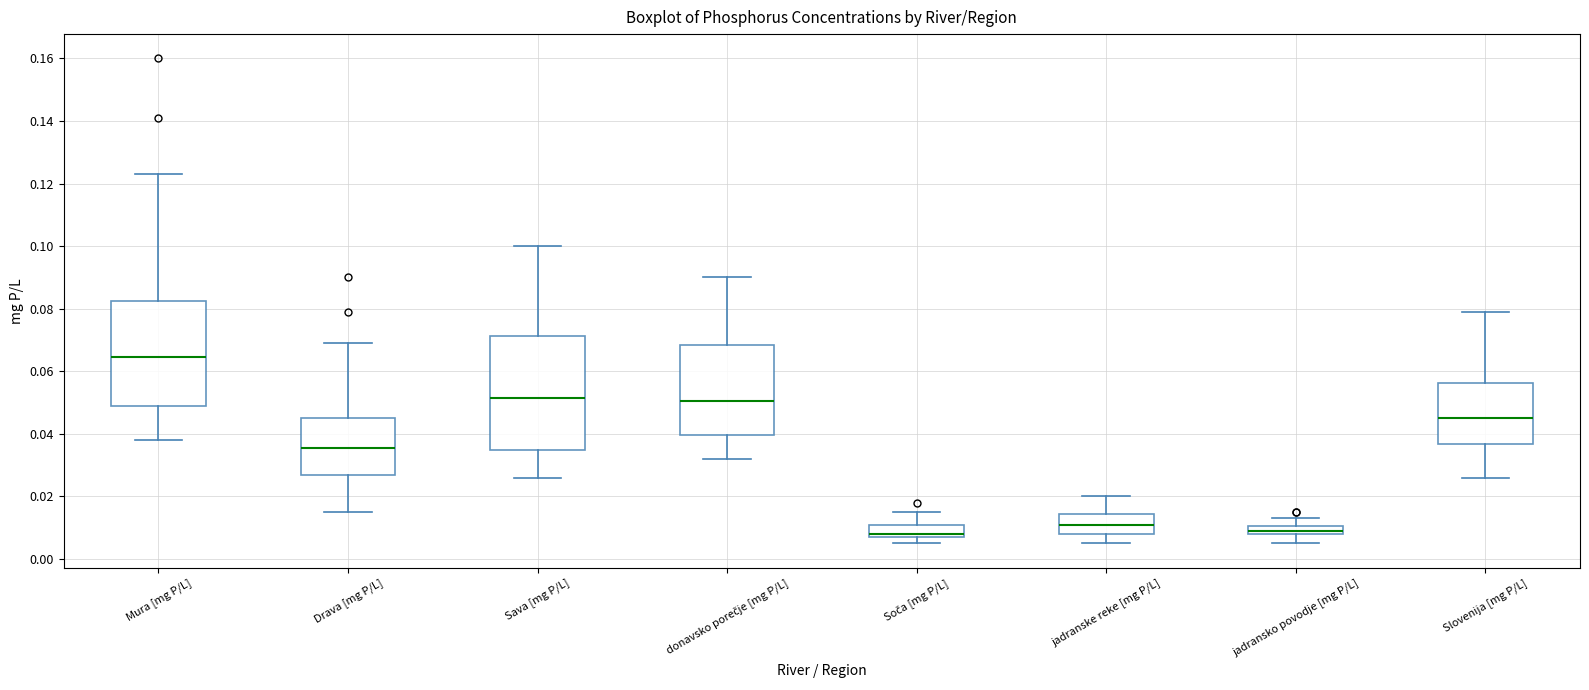

Where does the upper whisker of the box for Mura [mg P/L] end on the y-axis? The values are not printed on the chart, so give them approximately, as read against the axis.

0.124